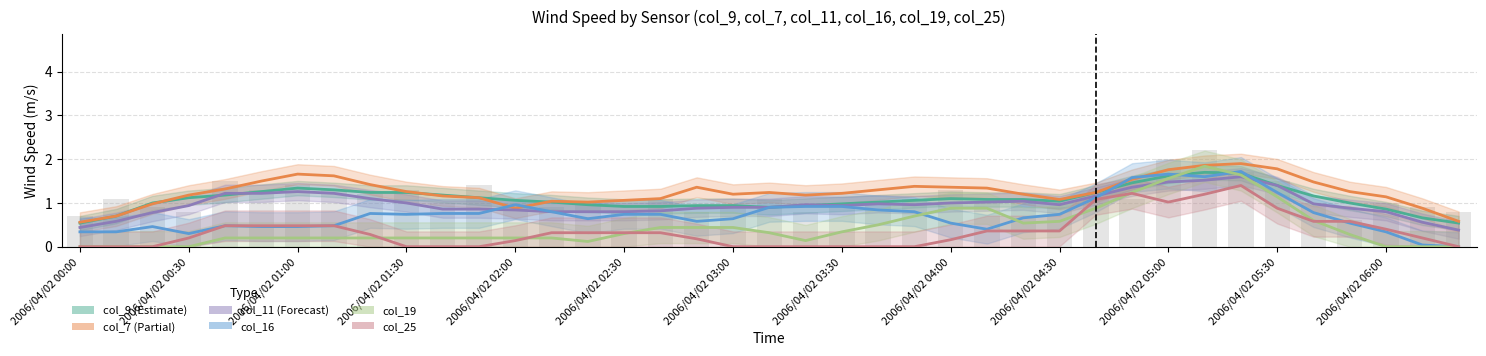

What is the value of the col_7 bar at the 9th from the left?

1.4